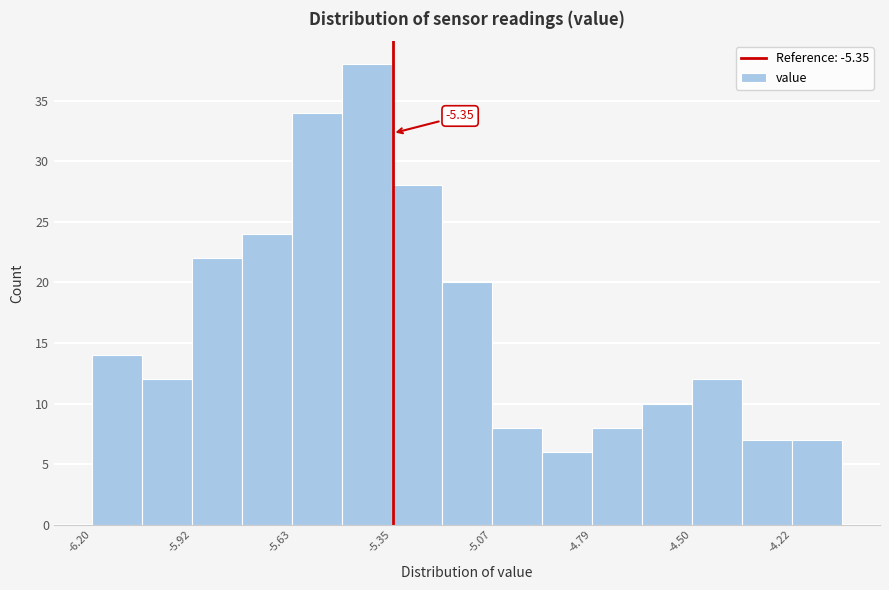

Read against the x-axis, roughly where is the centre of the tallest bar?

-5.40